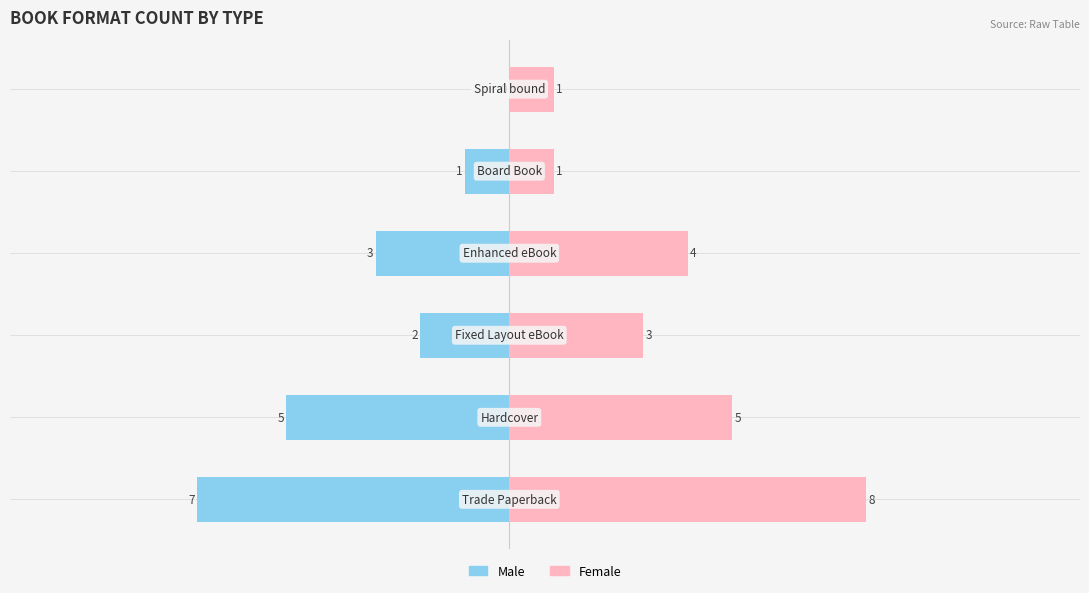

What is the average value of the Female series?

4